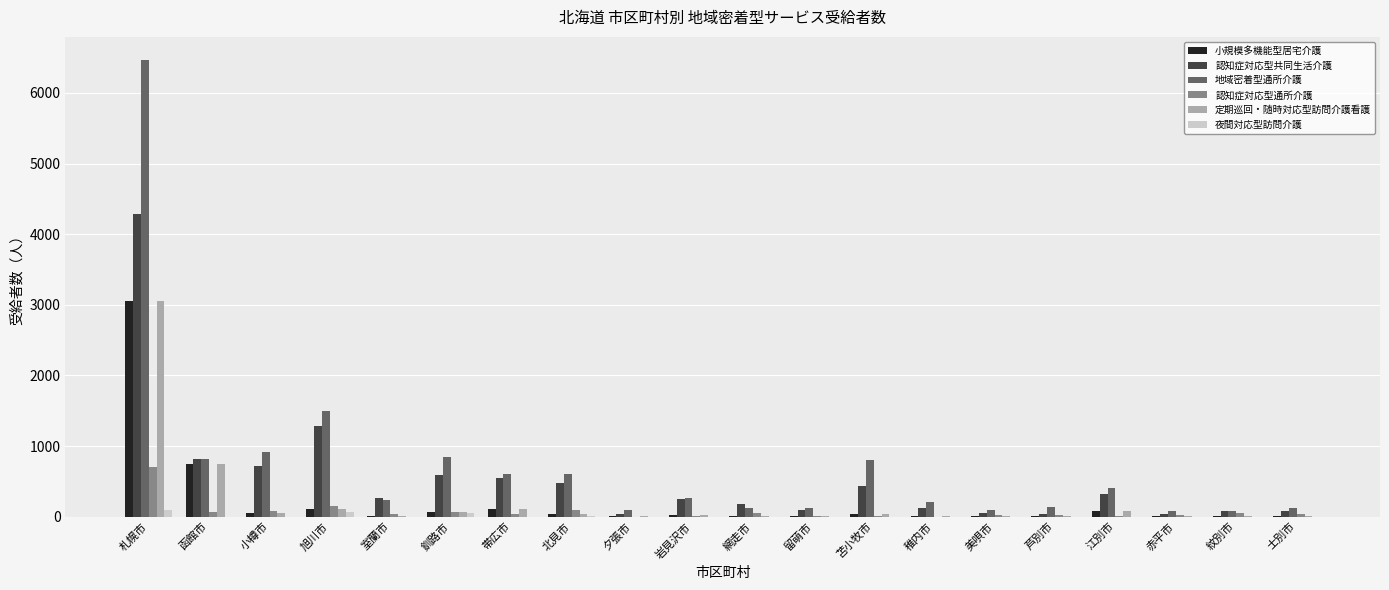

Is the value of 認知症対応型通所介護 at 釧路市 greater than the value of 認知症対応型共同生活介護 at 札幌市?

No